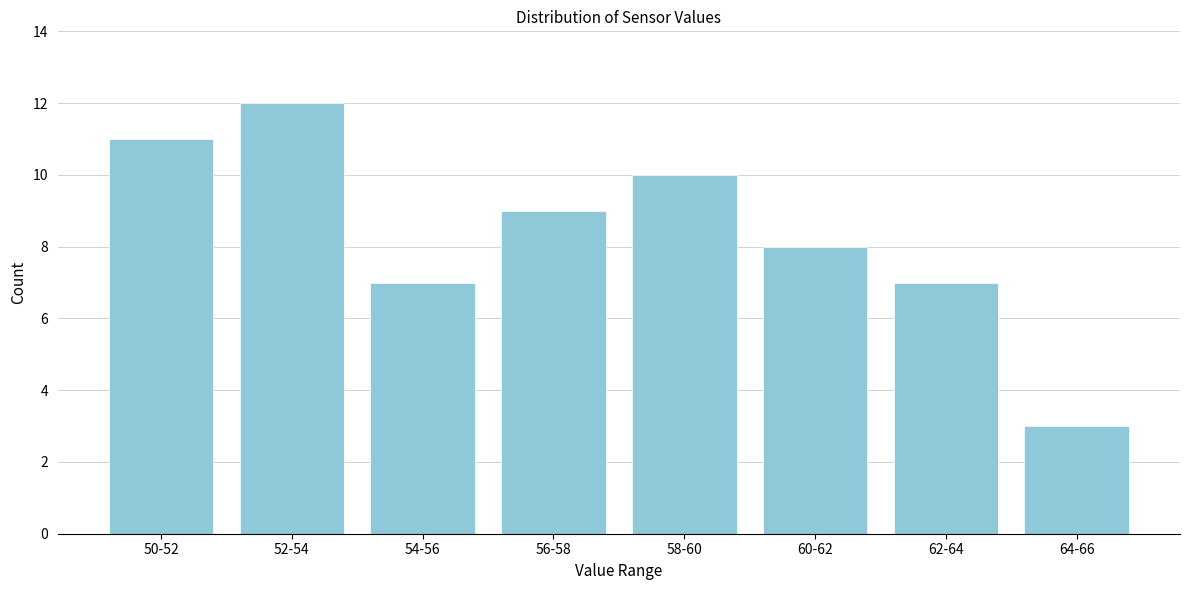

Reading right to left, extract all data points from this chart.

3	7	8	10	9	7	12	11